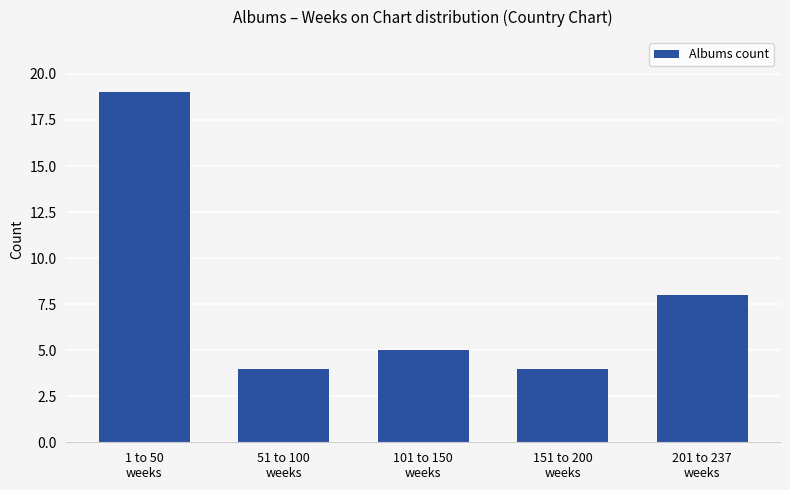

Count the number of categories in the chart.

5